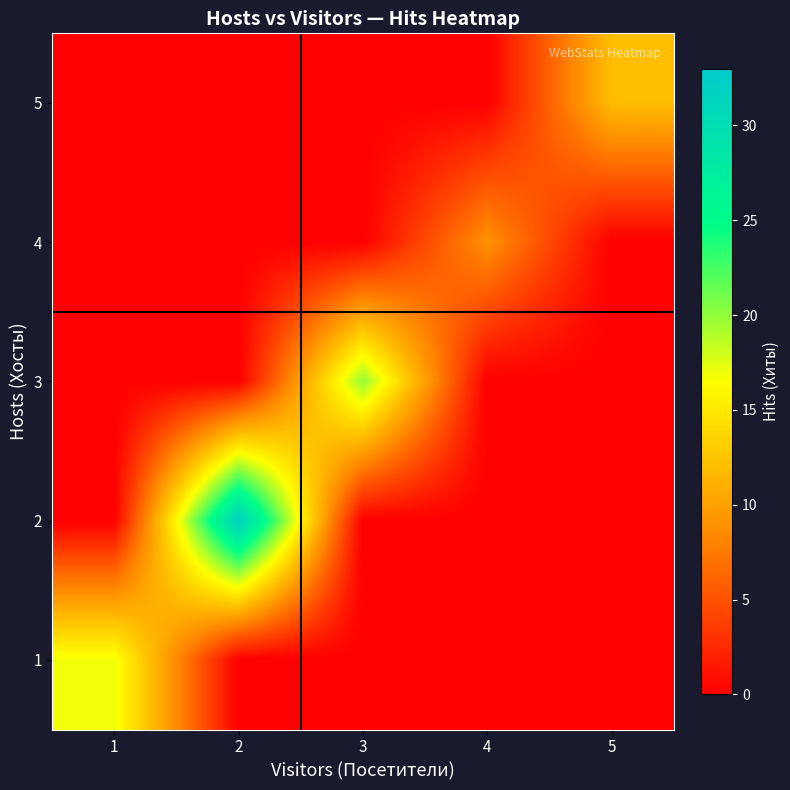

List the series in order of their peak value, lowest first.

4, 5, 1, 3, 2